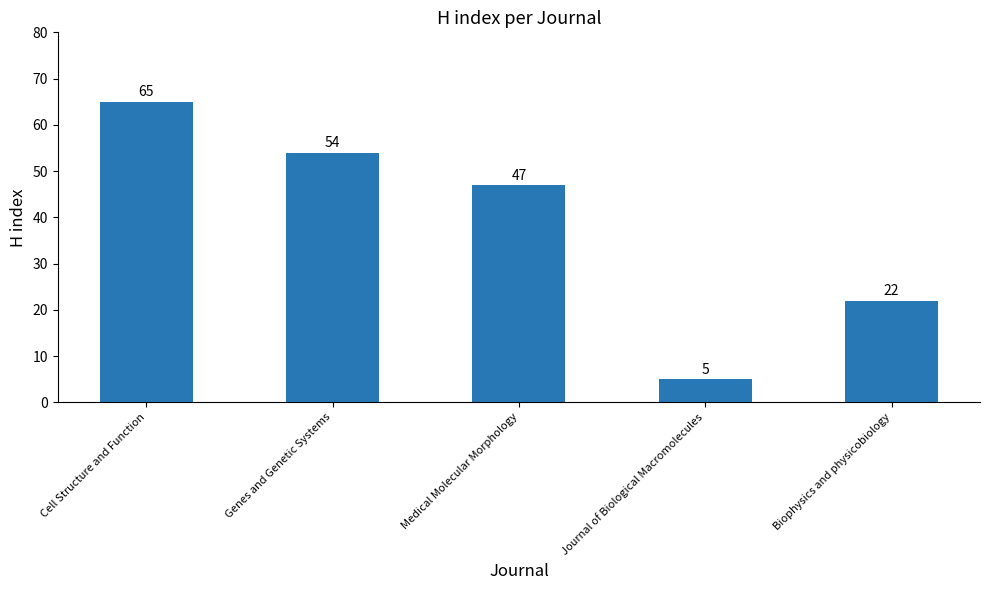

List the labels in order of value, largest first.

Cell Structure and Function, Genes and Genetic Systems, Medical Molecular Morphology, Biophysics and physicobiology, Journal of Biological Macromolecules